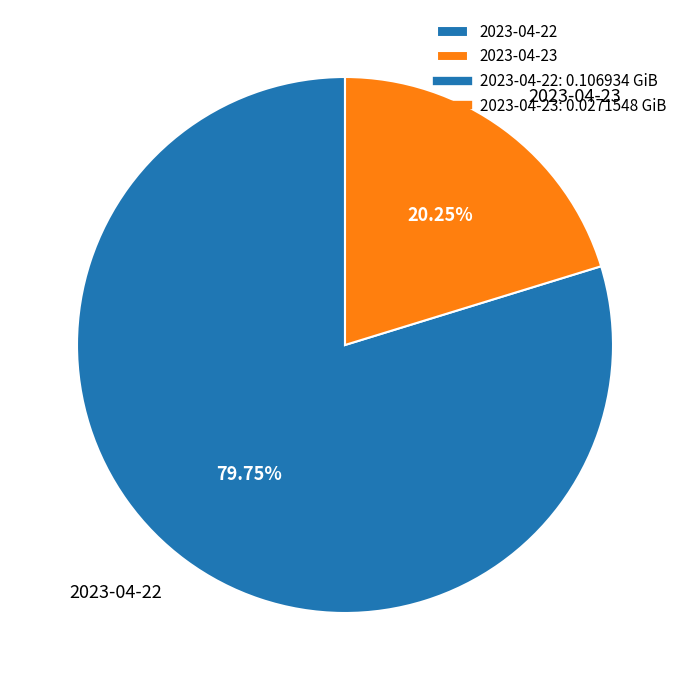

Which has a higher value, 2023-04-23 or 2023-04-22?

2023-04-22